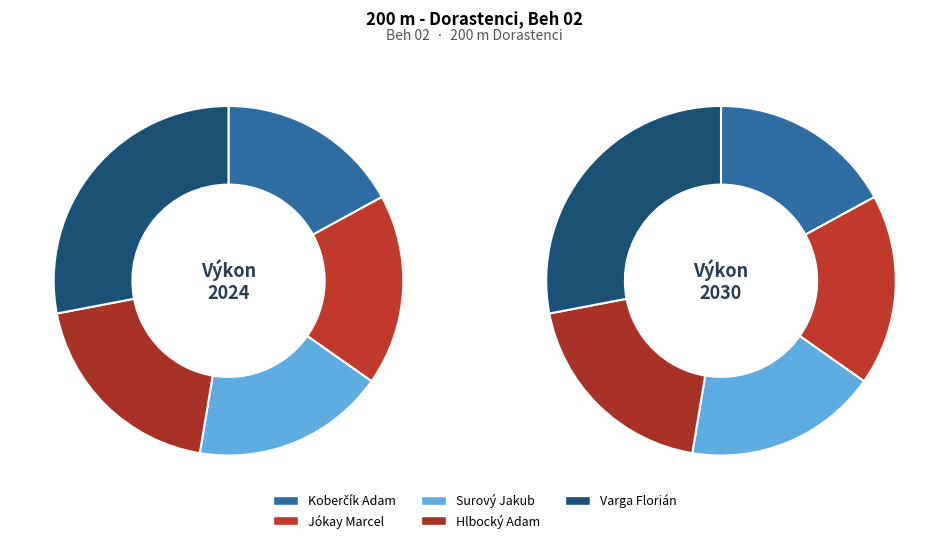

To the nearest percent, what percentage of the pie is Hlbocký Adam?

19%